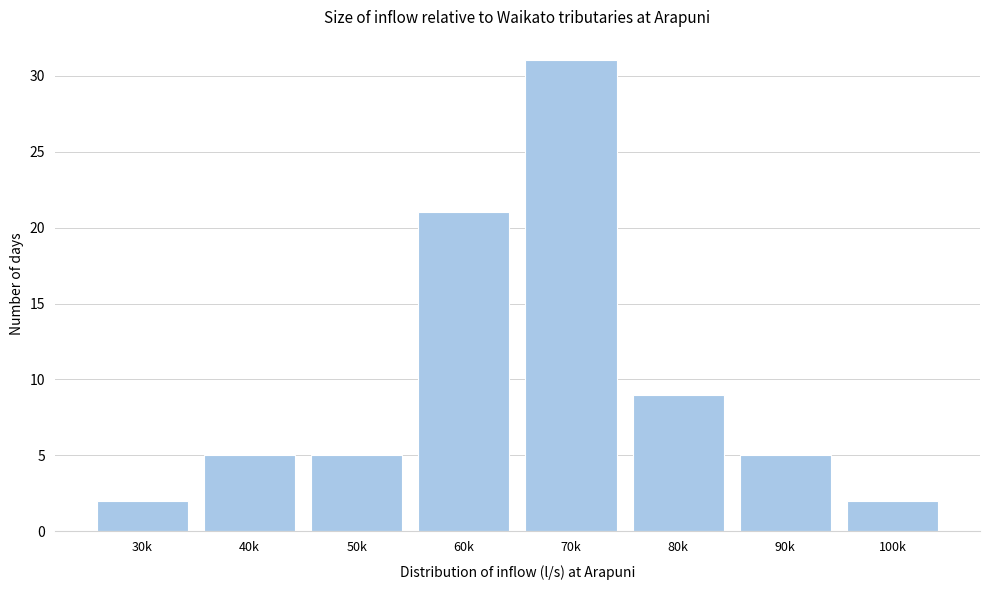

Reading left to right, what are all the values shown in this chart?

2	5	5	21	31	9	5	2